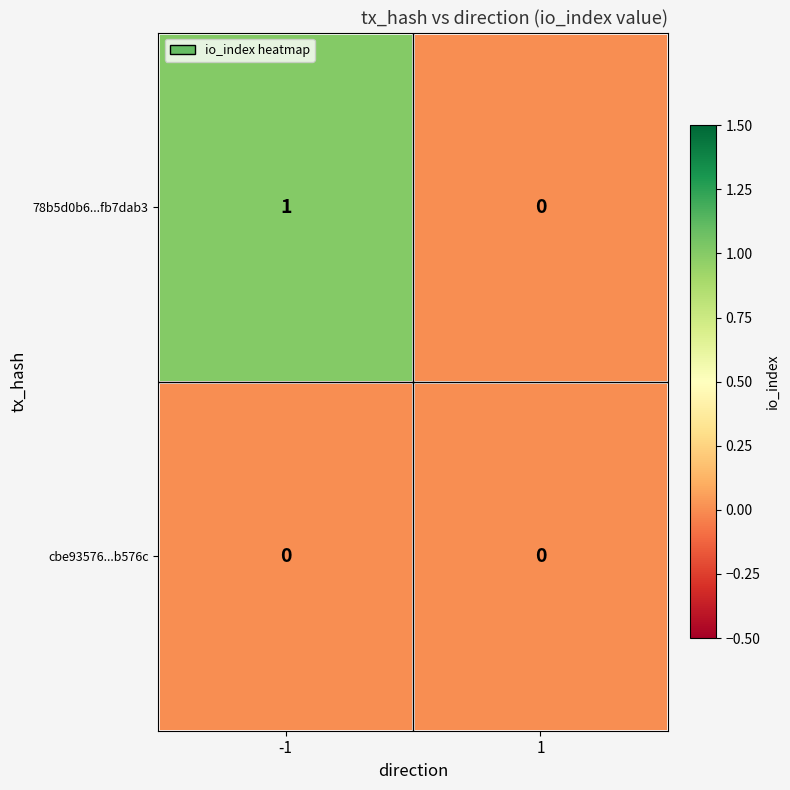

Which series has the largest range (max minus min)?

78b5d0b6...fb7dab3